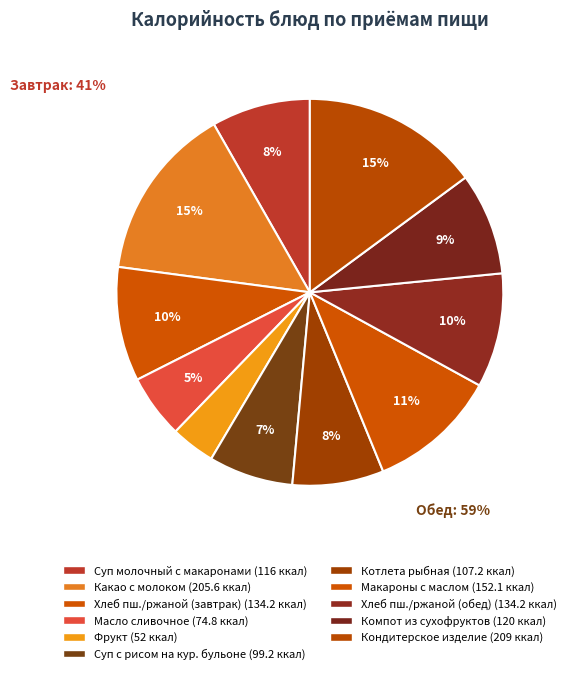

Rank the categories by value from highest to lowest.

Кондитерское изделие, Какао с молоком, Макаронные изделия с маслом, Хлеб пшеничный, ржаной (завтрак), Хлеб пшеничный, ржаной (обед), Компот из смеси сухофруктов, шиповника, Суп молочный с макаронными изделиями, Котлета рыбная, Суп с рисовой крупой на курином бульоне, Масло сливочное порциями, фрукт